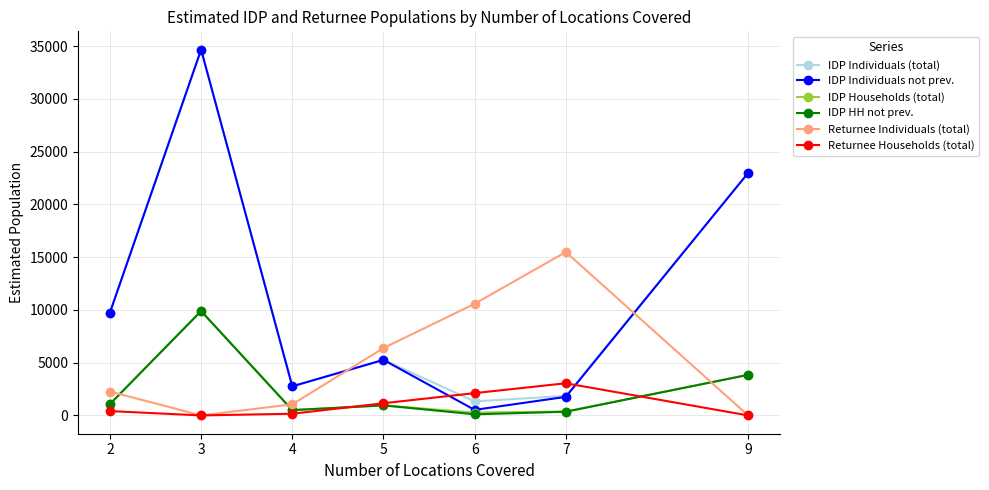

How many data points in IDP Individuals not prev. are less than 5261?

3